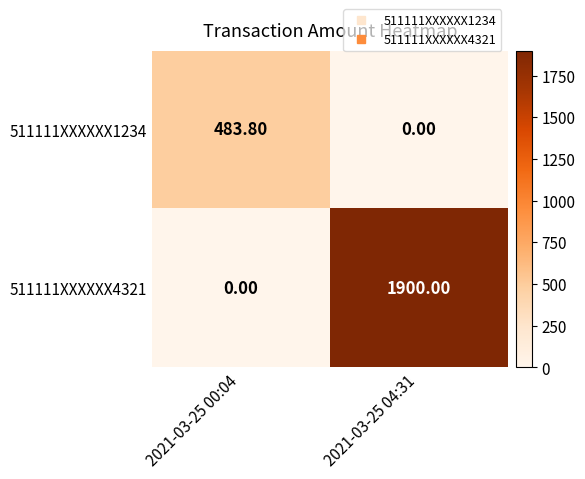

List the series in order of their overall mean, lowest first.

511111XXXXXX1234, 511111XXXXXX4321